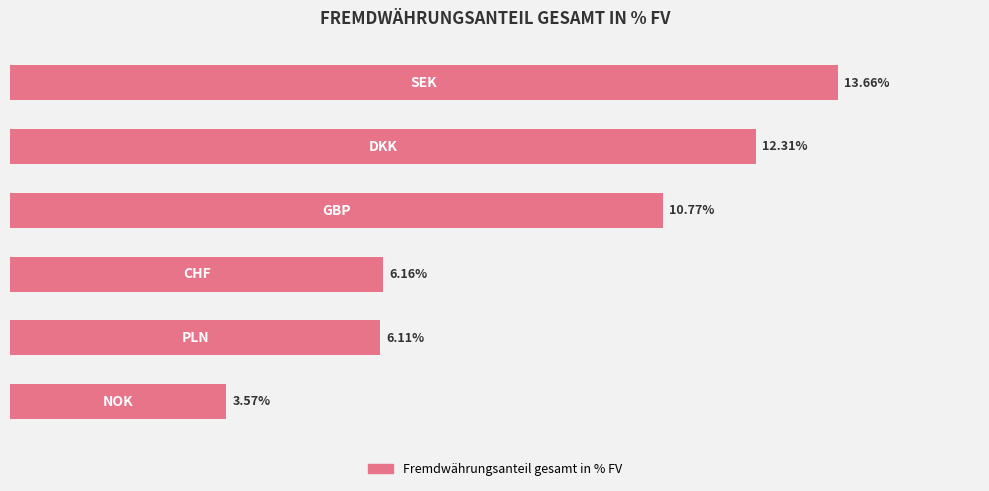

Are the bars horizontal?

Yes